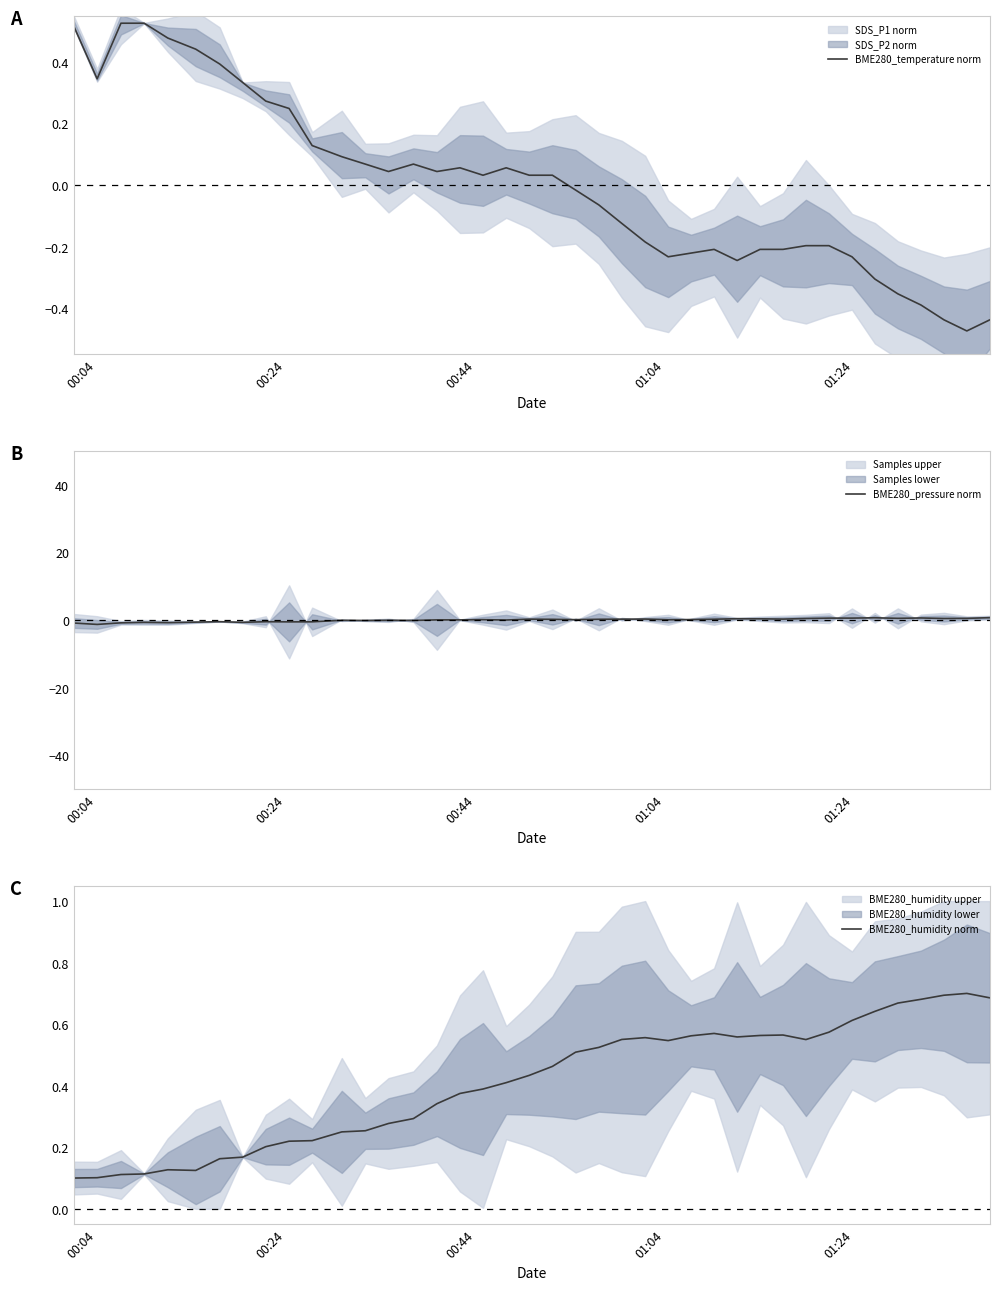

True or false: BME280_temperature norm and BME280_humidity norm cross at least once.

True